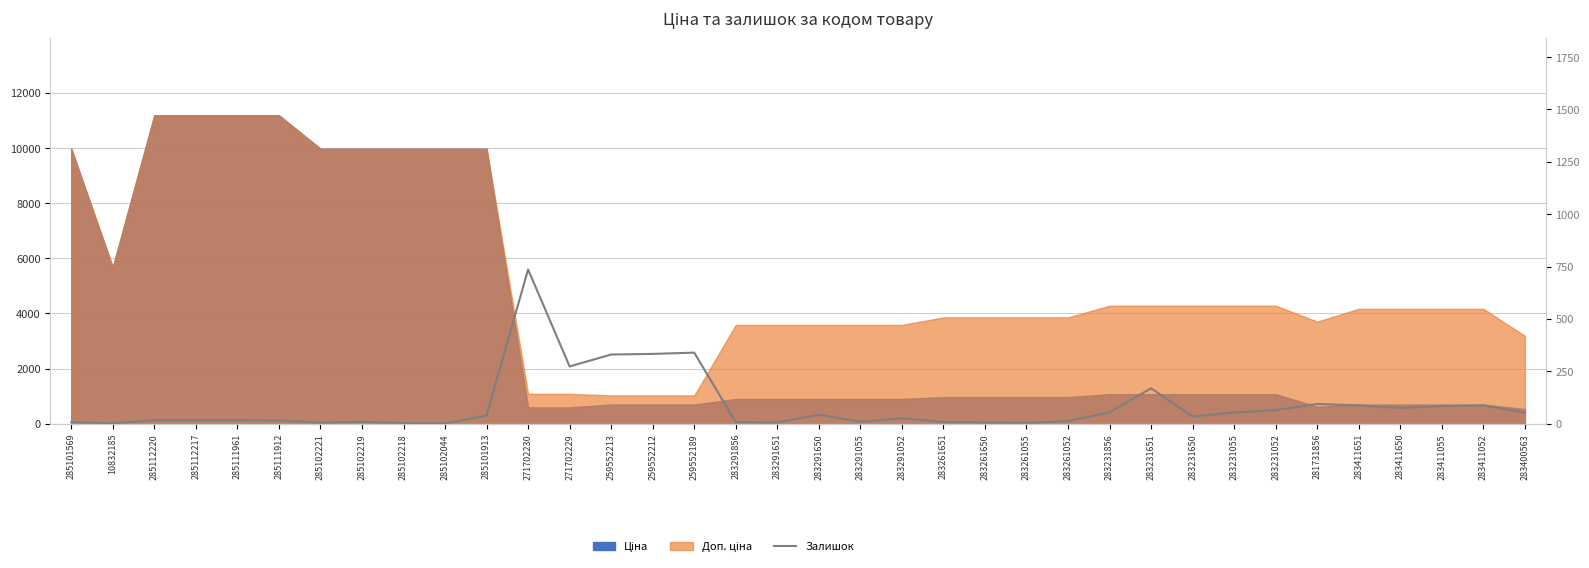

What is the average value?

87